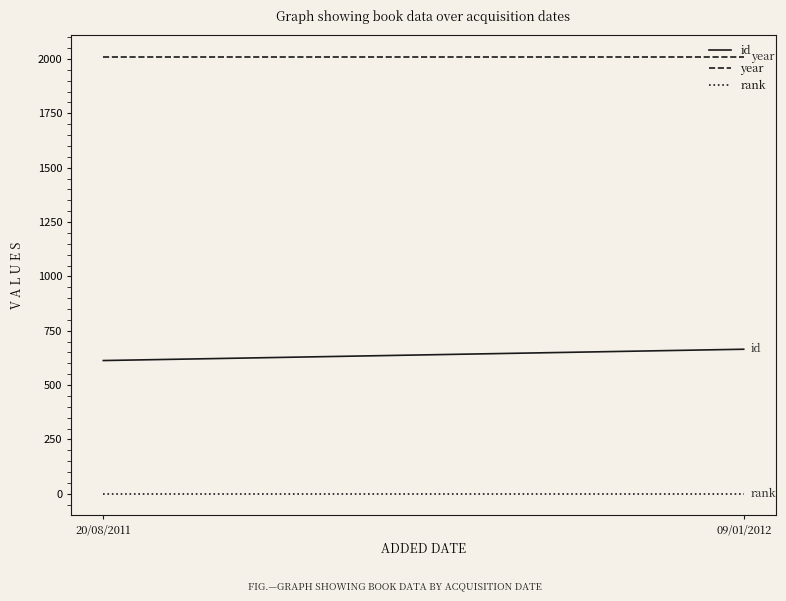

Reading left to right, extract all data points from this chart.

id: 613	665
year: 2011	2011
rank: 1	1